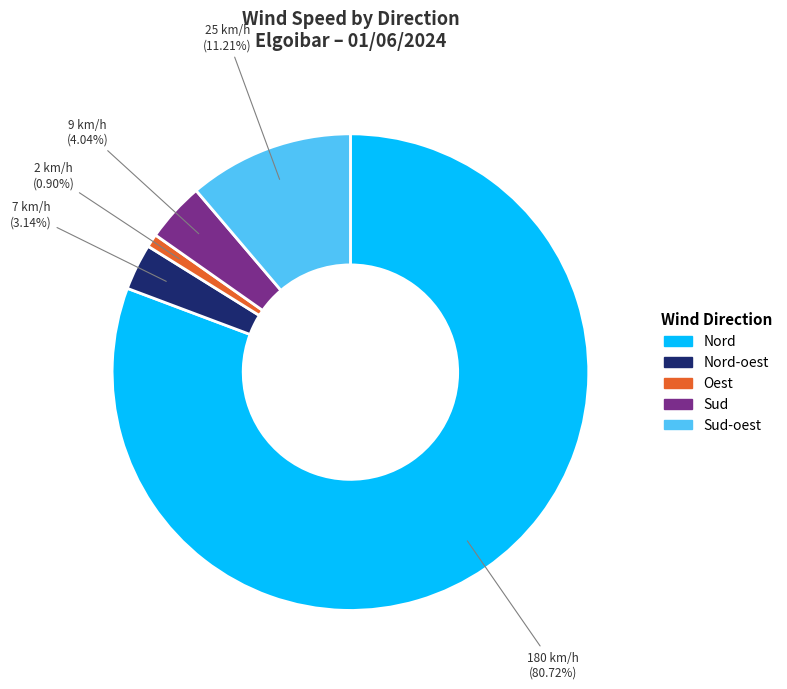

Does any single category account for the majority?

Yes